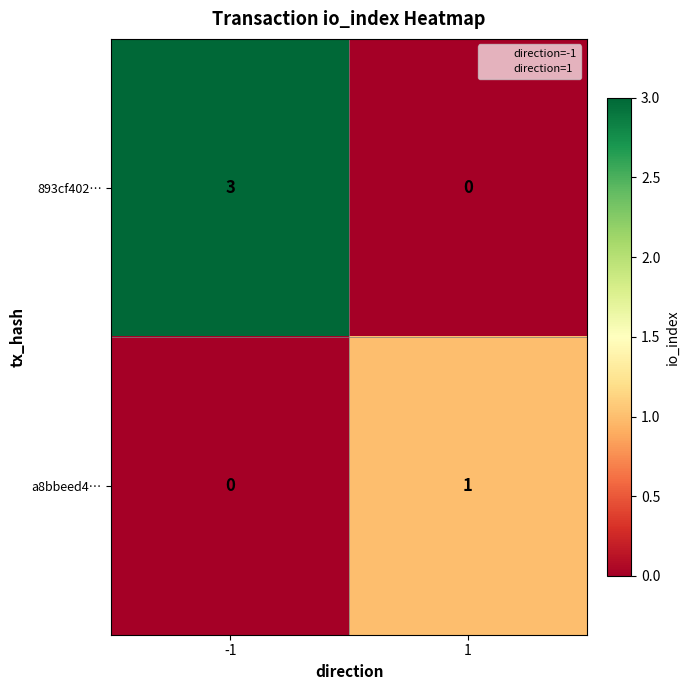

The 893cf402… series shows 3 at -1. True or false?

True